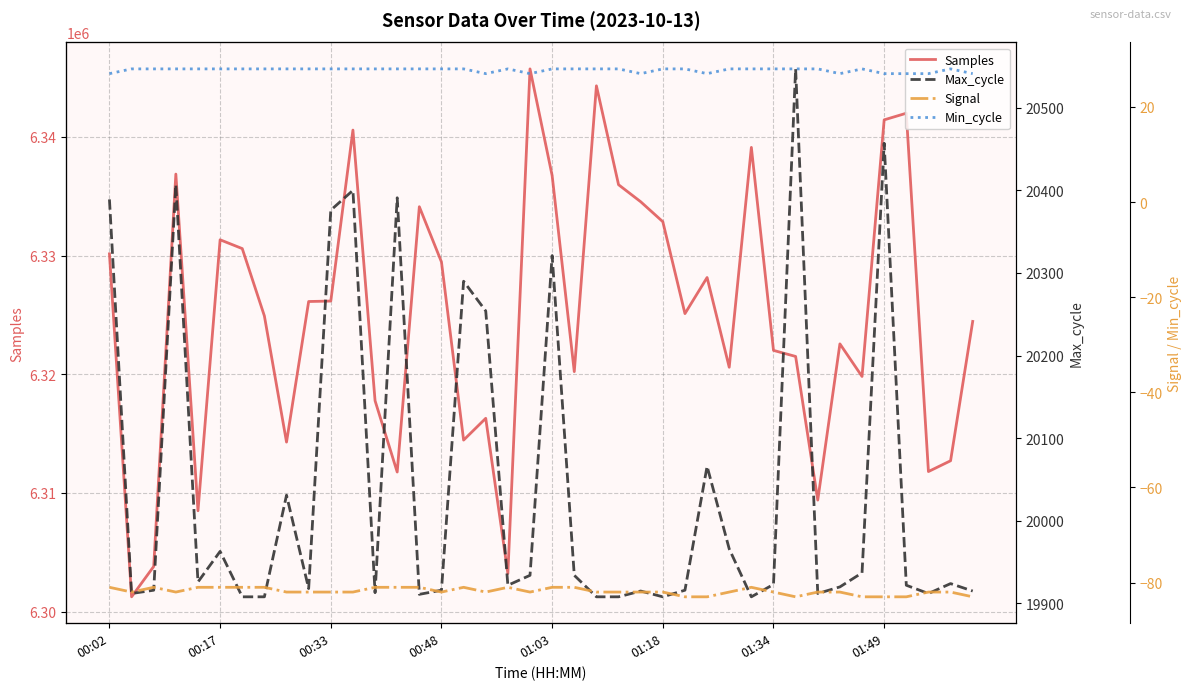

At which category does the chart reach its minimum across all series?

26